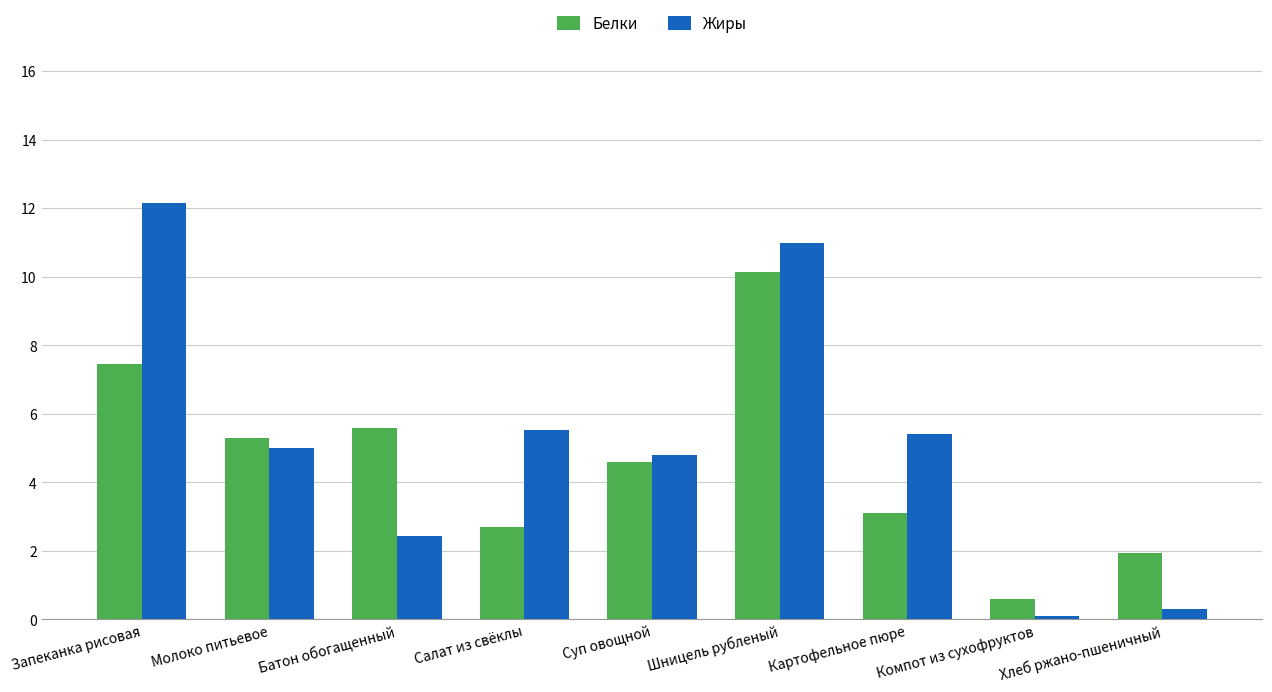

What is the difference between the Белки values at Батон обогащенный and Компот из сухофруктов?

5.0